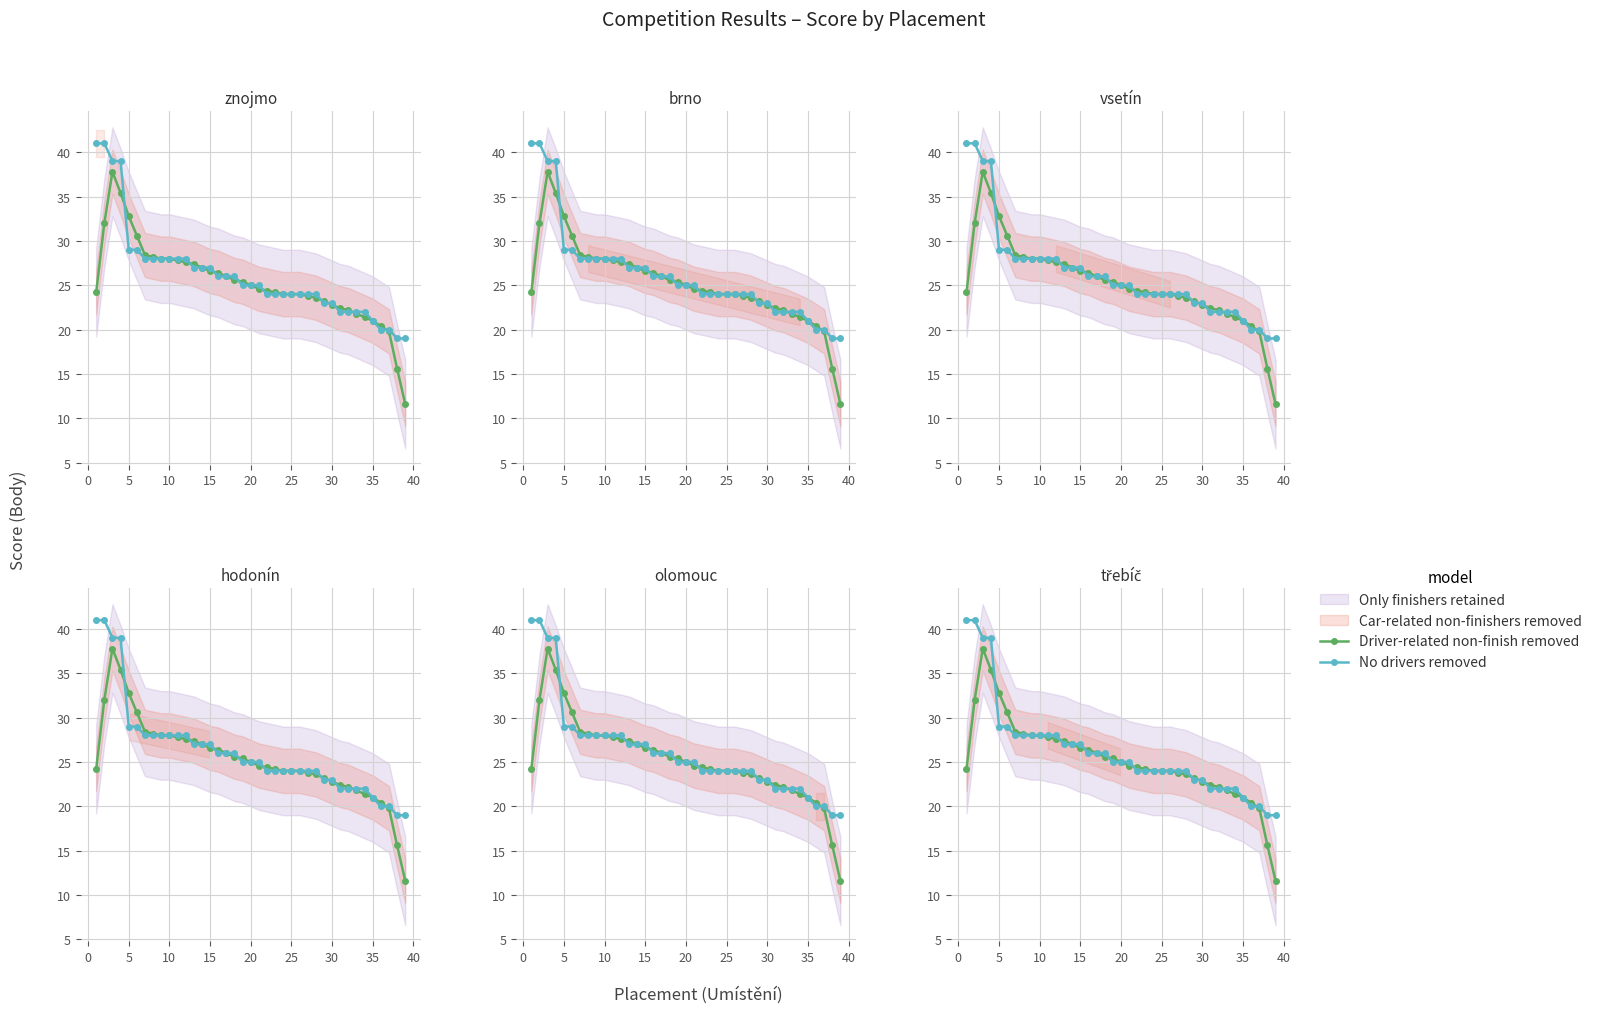

What is the sum of all No drivers removed values?

1021.0